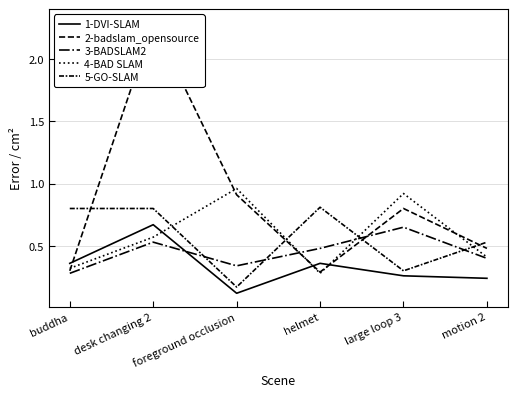

Reading right to left, extract all data points from this chart.

DVI-SLAM: 0.2	0.3	0.4	0.1	0.7	0.4
badslam_opensource: 0.5	0.8	0.3	0.9	2.3	0.3
BADSLAM2: 0.4	0.7	0.5	0.3	0.5	0.3
BAD SLAM: 0.4	0.9	0.3	1.0	0.6	0.3
GO-SLAM: 0.5	0.3	0.8	0.2	0.8	0.8